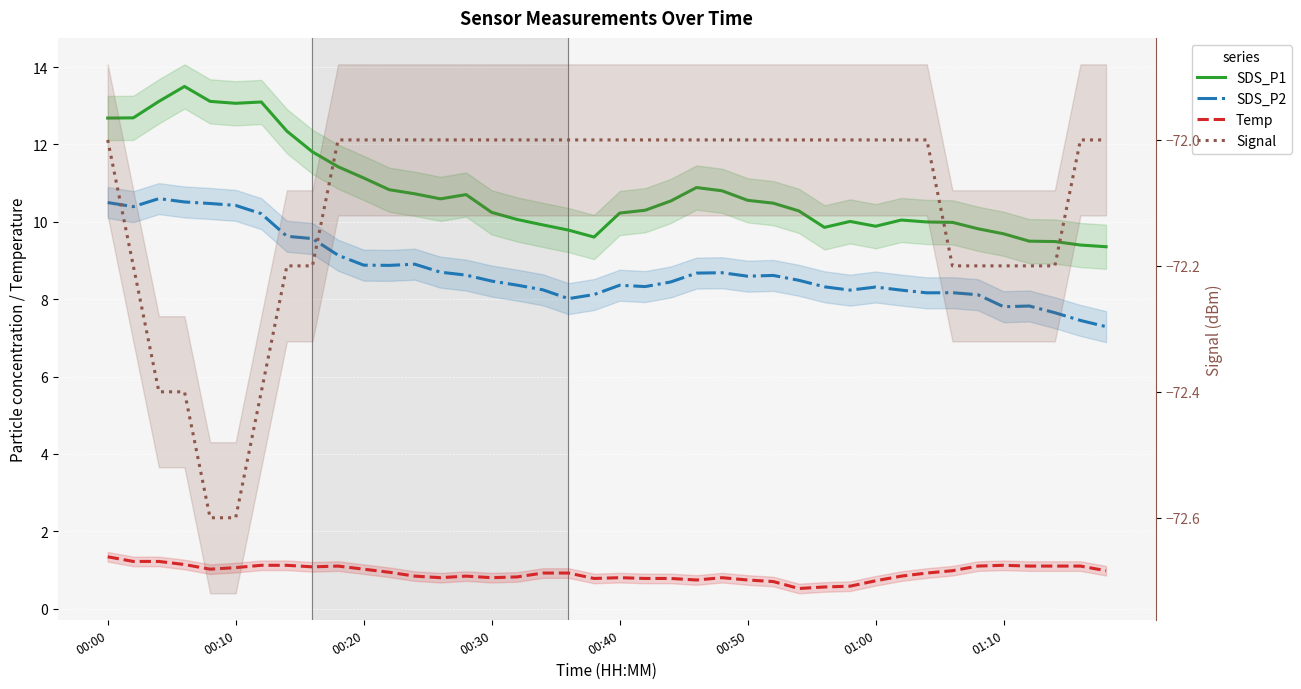

How many distinct data groups are displayed?

4